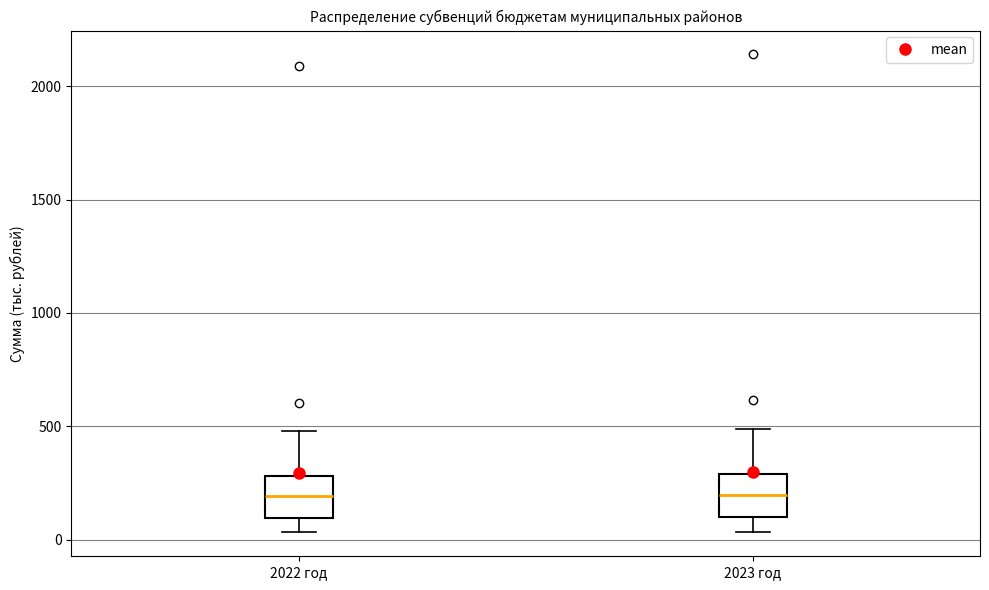

Where does the upper whisker of the box for 2022 год end on the y-axis? The values are not printed on the chart, so give them approximately, as read against the axis.

500